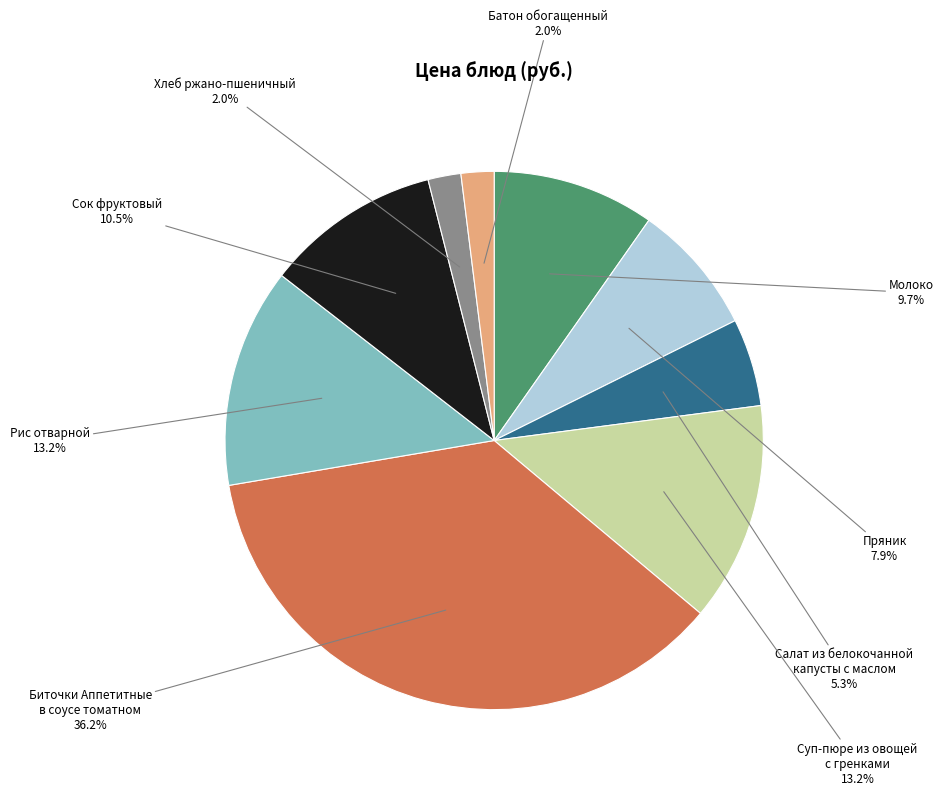

How much of the chart is everything except Пряник?

92.1%